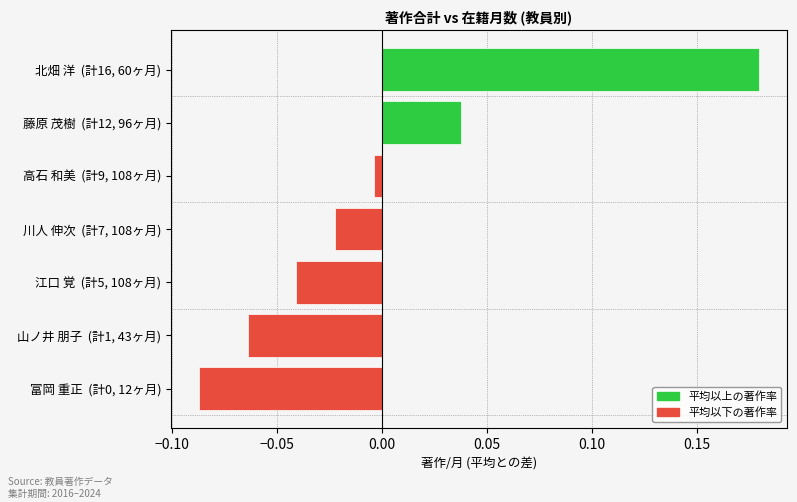

What is the difference between the second highest and minimum values?

0.1